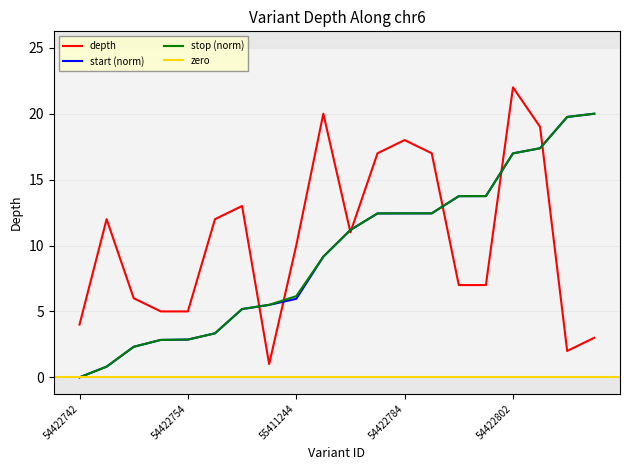

The chart shows a value of 7 at 54422790. True or false?

True